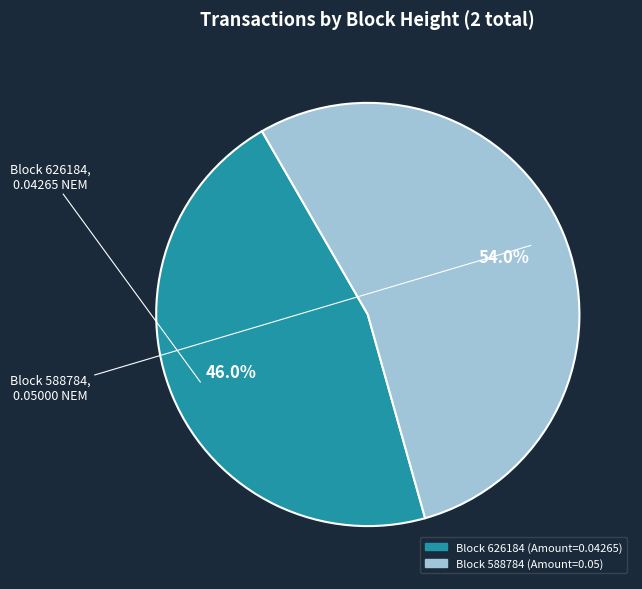

Does any single category account for the majority?

Yes